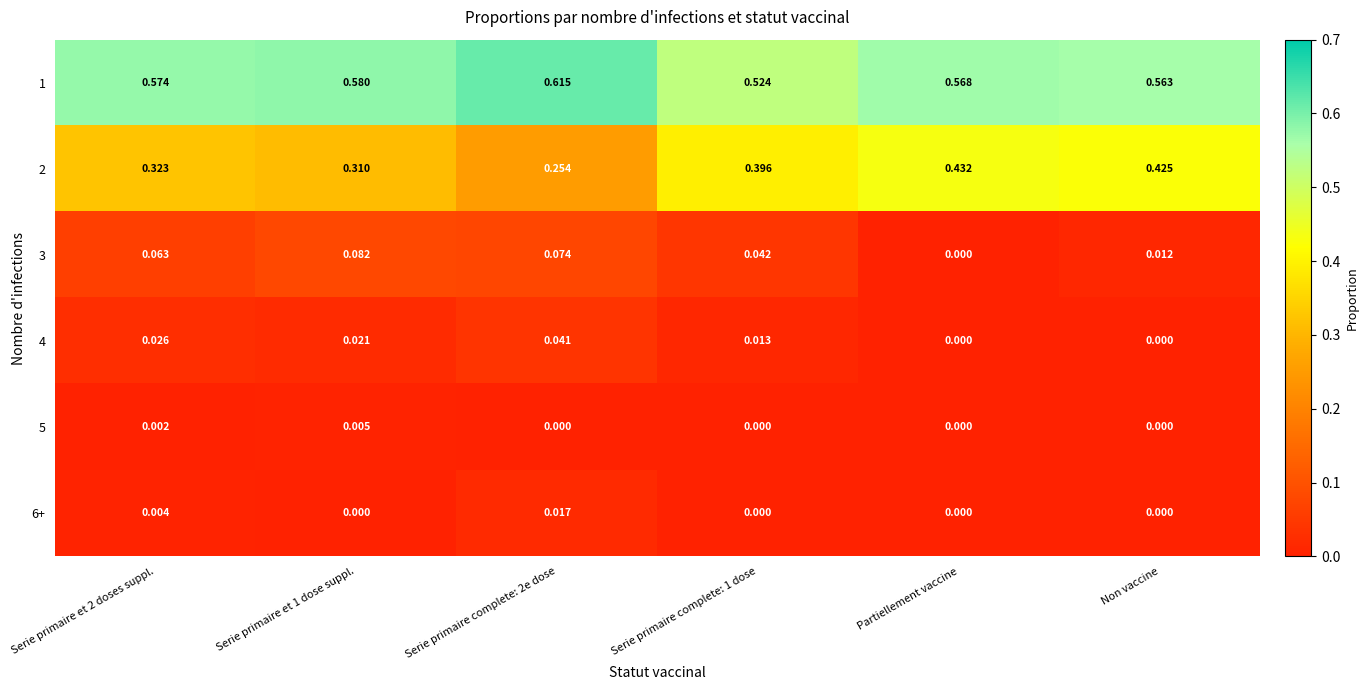

Is the value of 4 at Non vaccine greater than the value of 2 at Serie primaire complete: 2e dose?

No